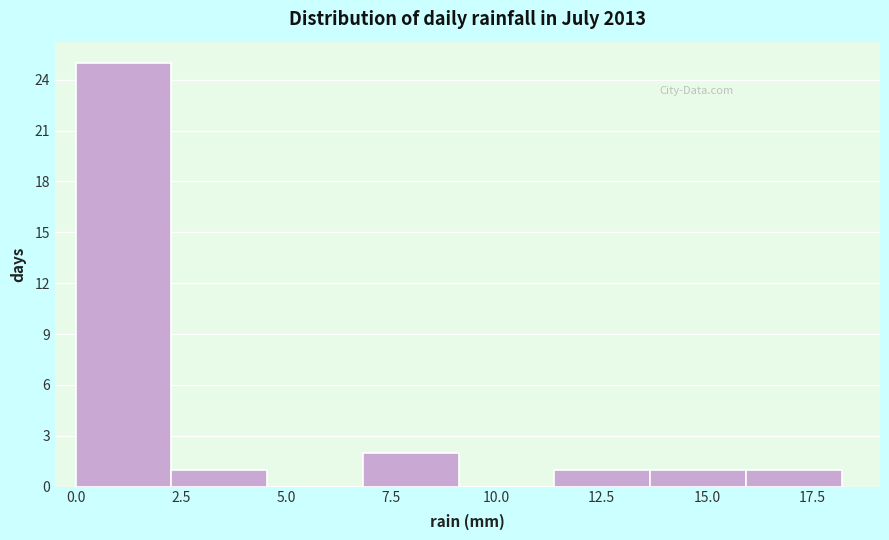

How tall is the bar that spans 16.0 to 18.0 on the x-axis? Neither the bar edges nor the heights are printed on the chart, so give them approximately, as read against the axes.

1